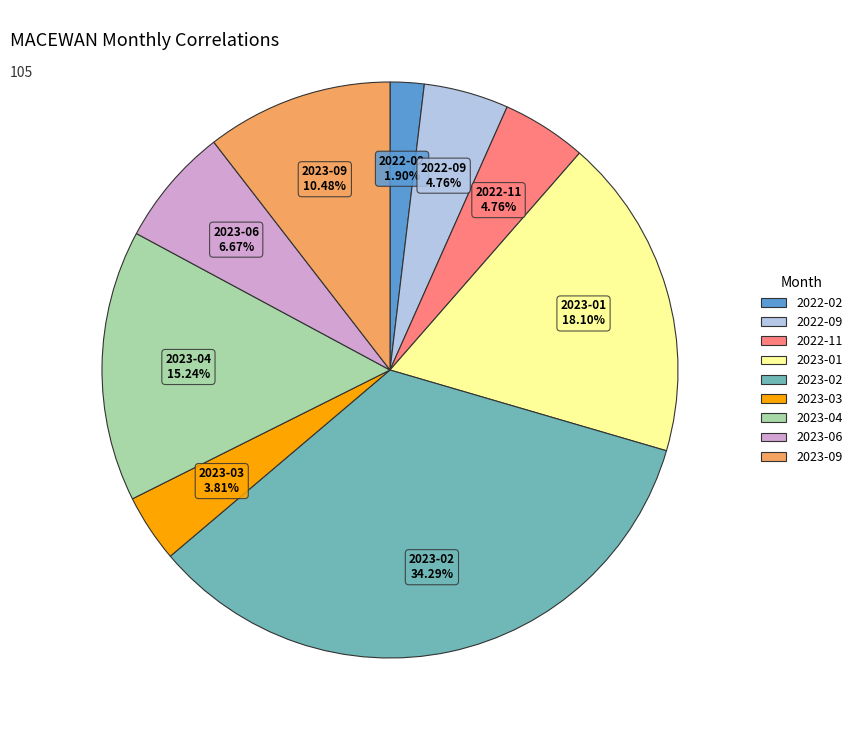

Is there a majority slice in this chart?

No